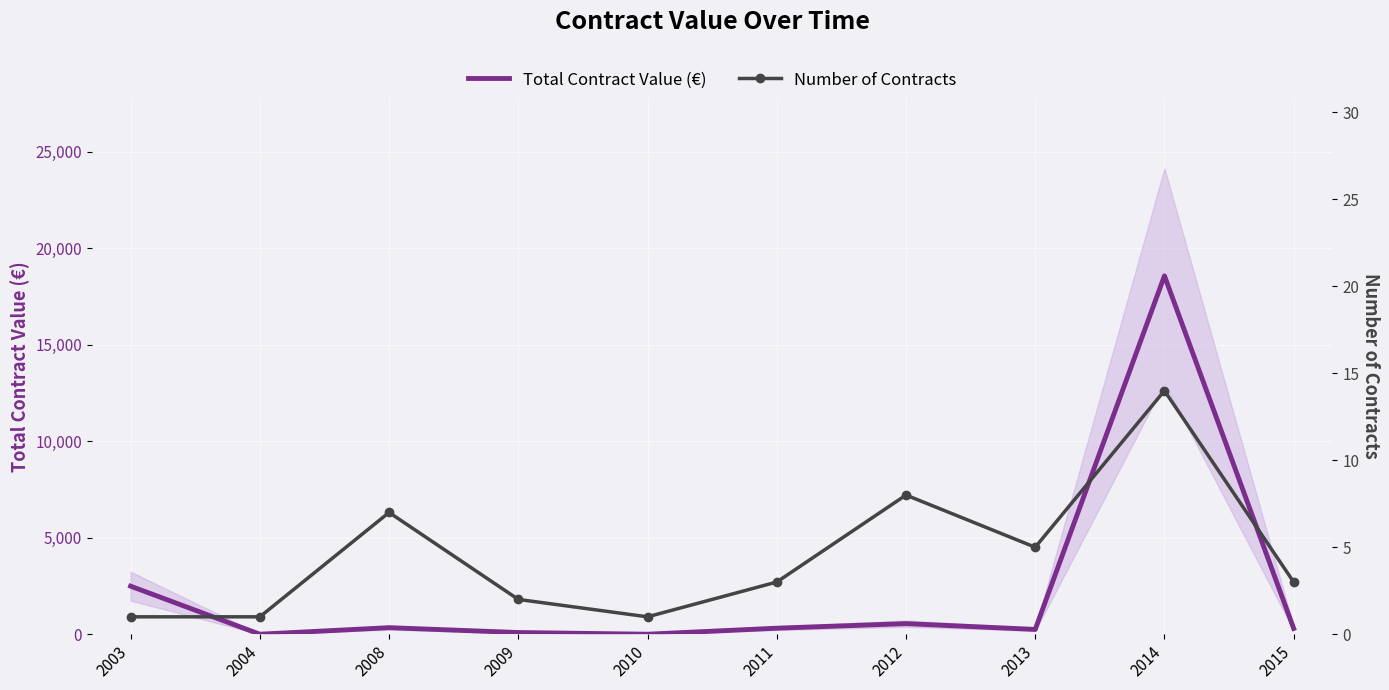

What is the difference between the second highest and minimum values in the Number of Contracts series?

7.0